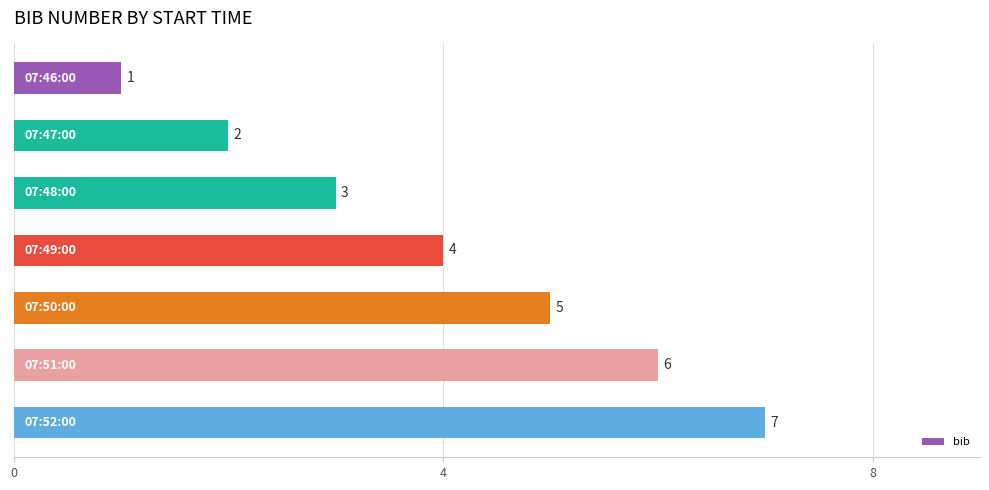

Count the values in the range 2 to 6.

5